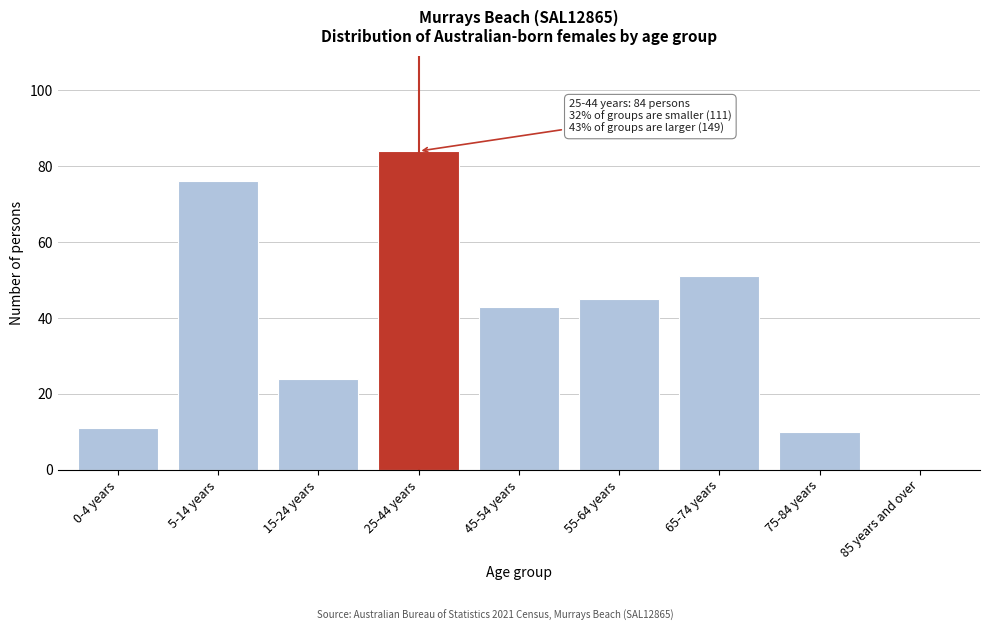

Reading left to right, what are all the values shown in this chart?

0-4 years=11	5-14 years=76	15-24 years=24	25-44 years=84	45-54 years=43	55-64 years=45	65-74 years=51	75-84 years=10	85 years and over=0